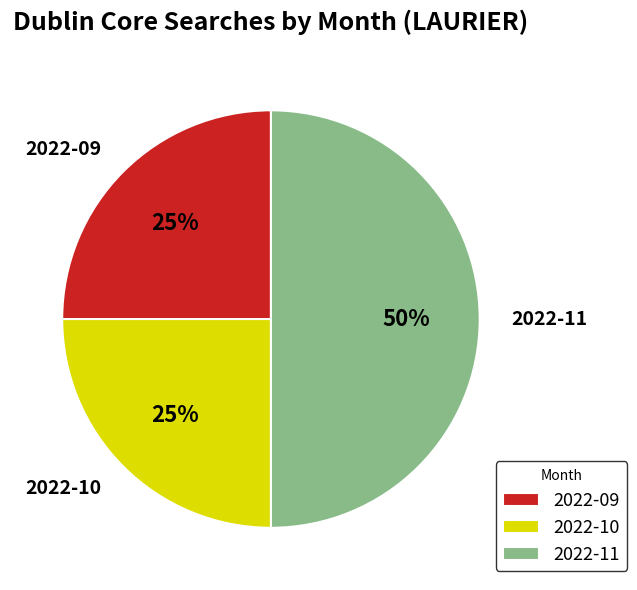

Is 2022-10 the majority of the pie?

No